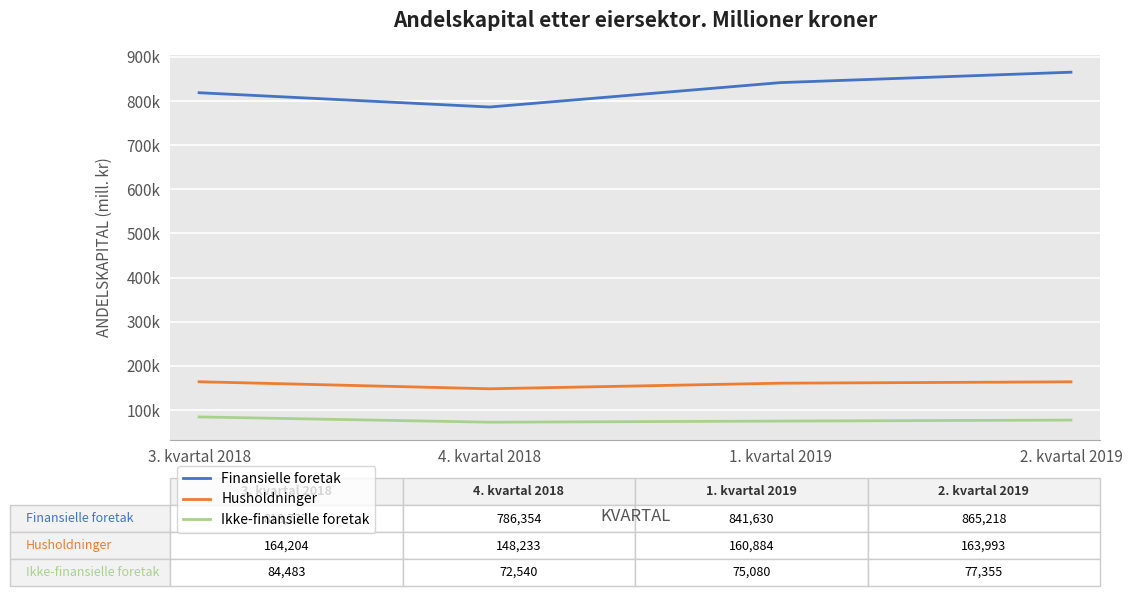

What are all the series names shown in the legend?

Finansielle foretak, Husholdninger, Ikke-finansielle foretak